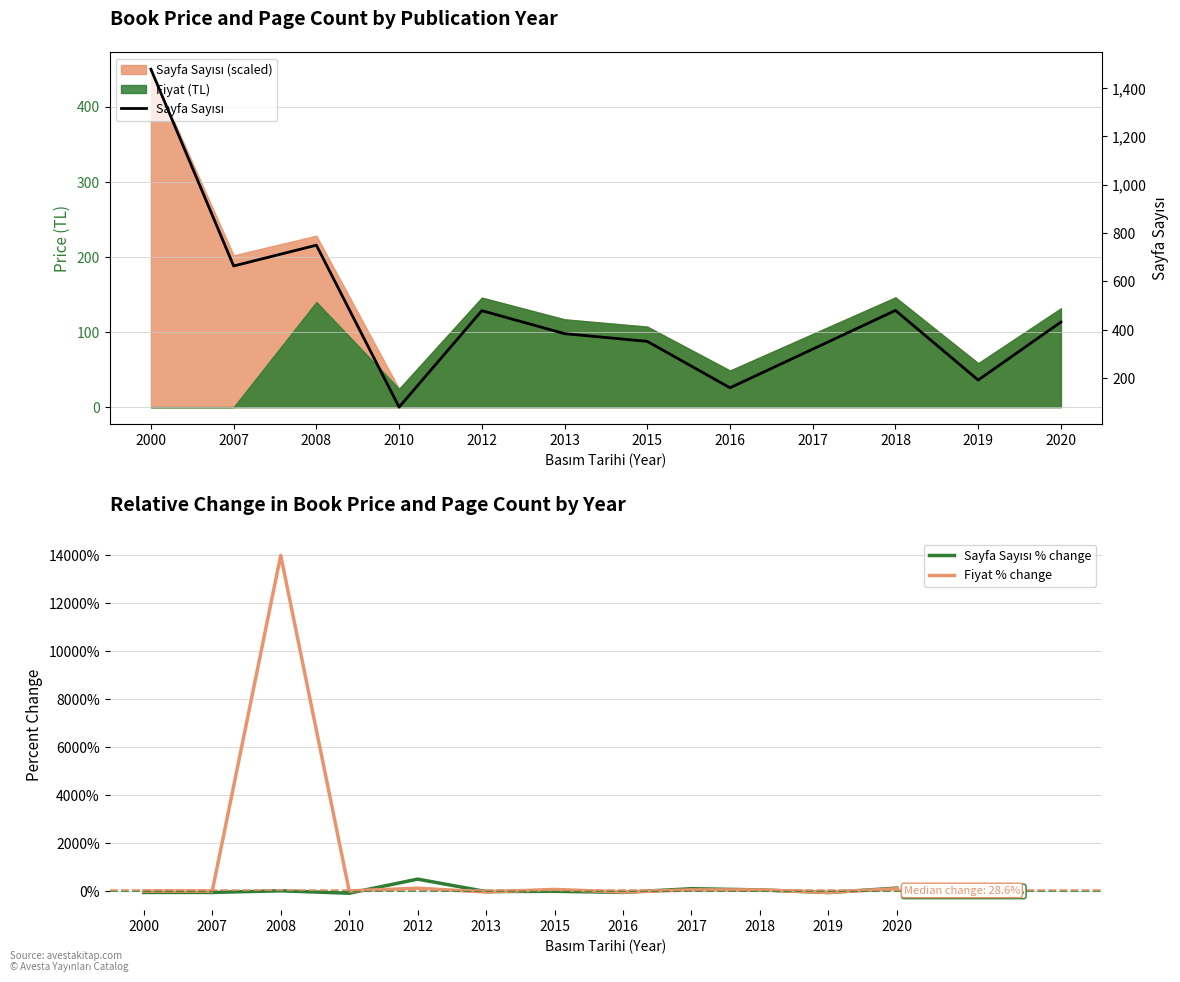

How many categories are shown in the chart?

12